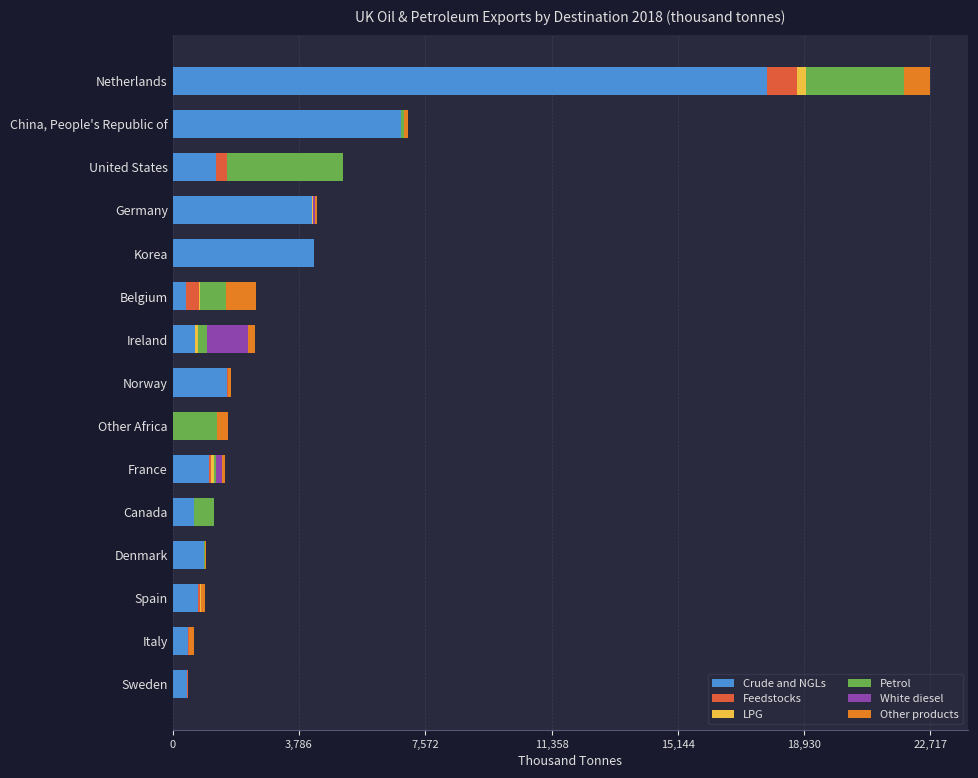

Which category has the highest value in the Crude and NGLs series?

Netherlands